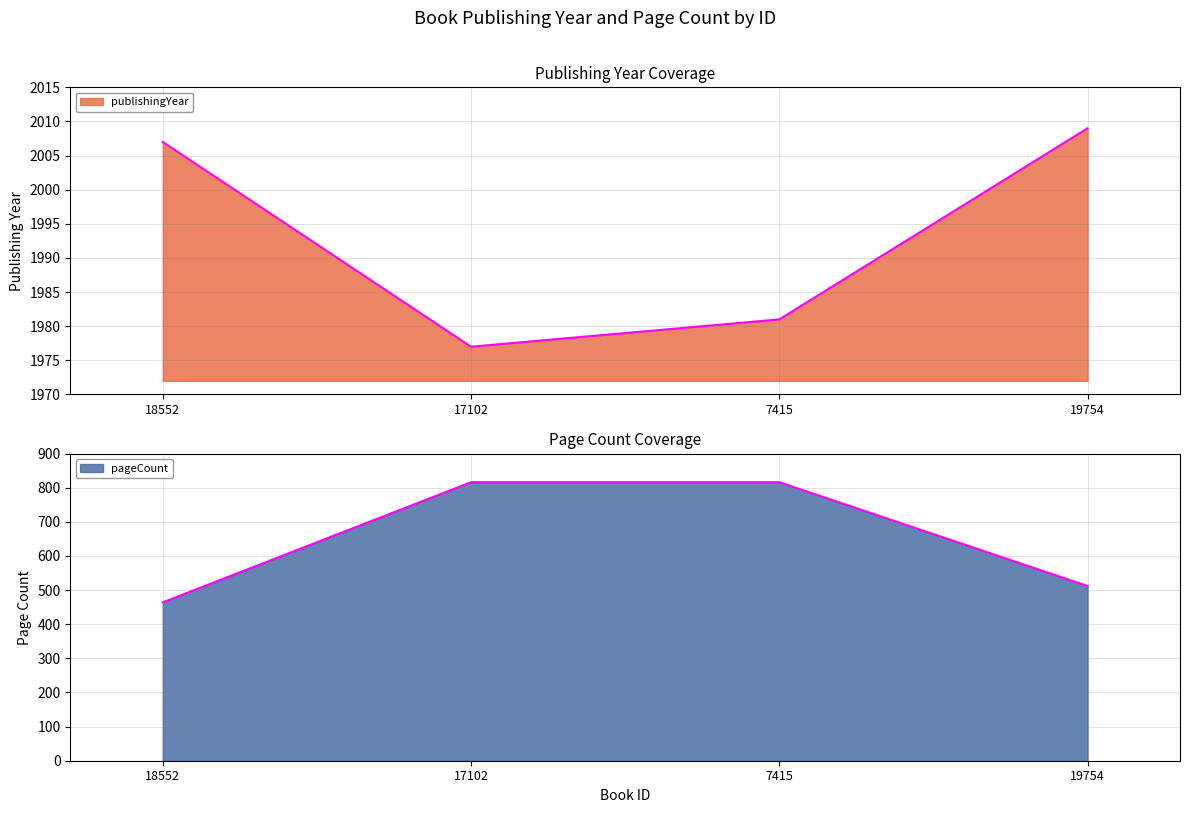

True or false: publishingYear and pageCount cross at least once.

False